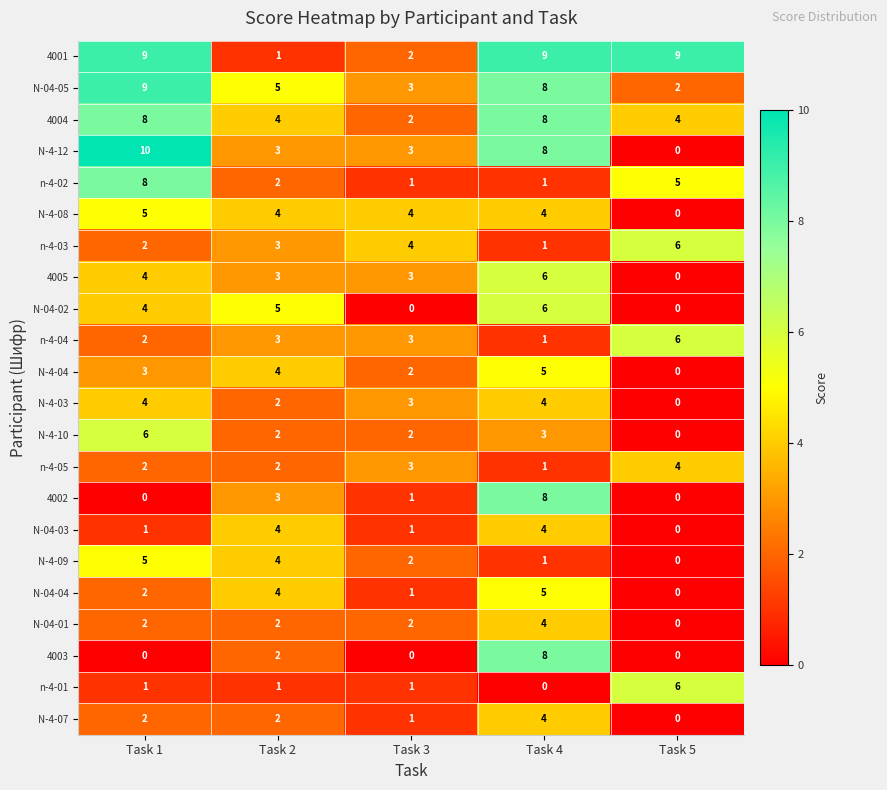

How many 4005 values are between 3 and 4?

3